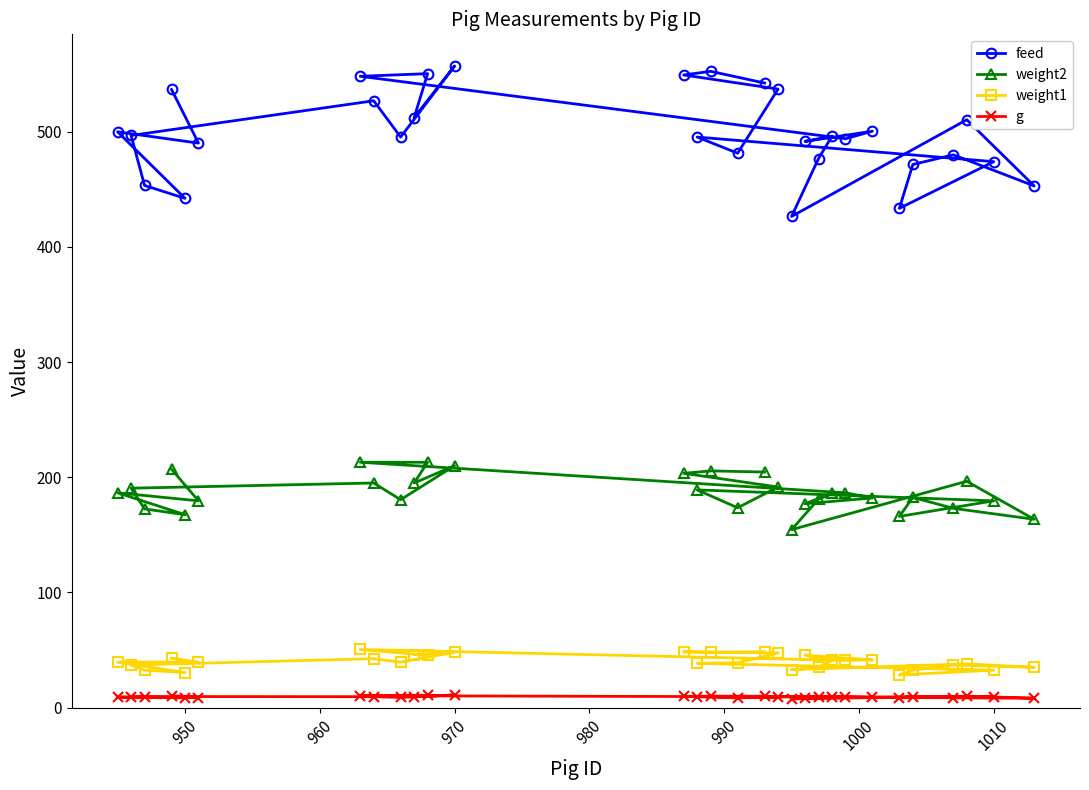

Rank the series by their maximum value, from lowest to highest.

g, weight1, weight2, feed